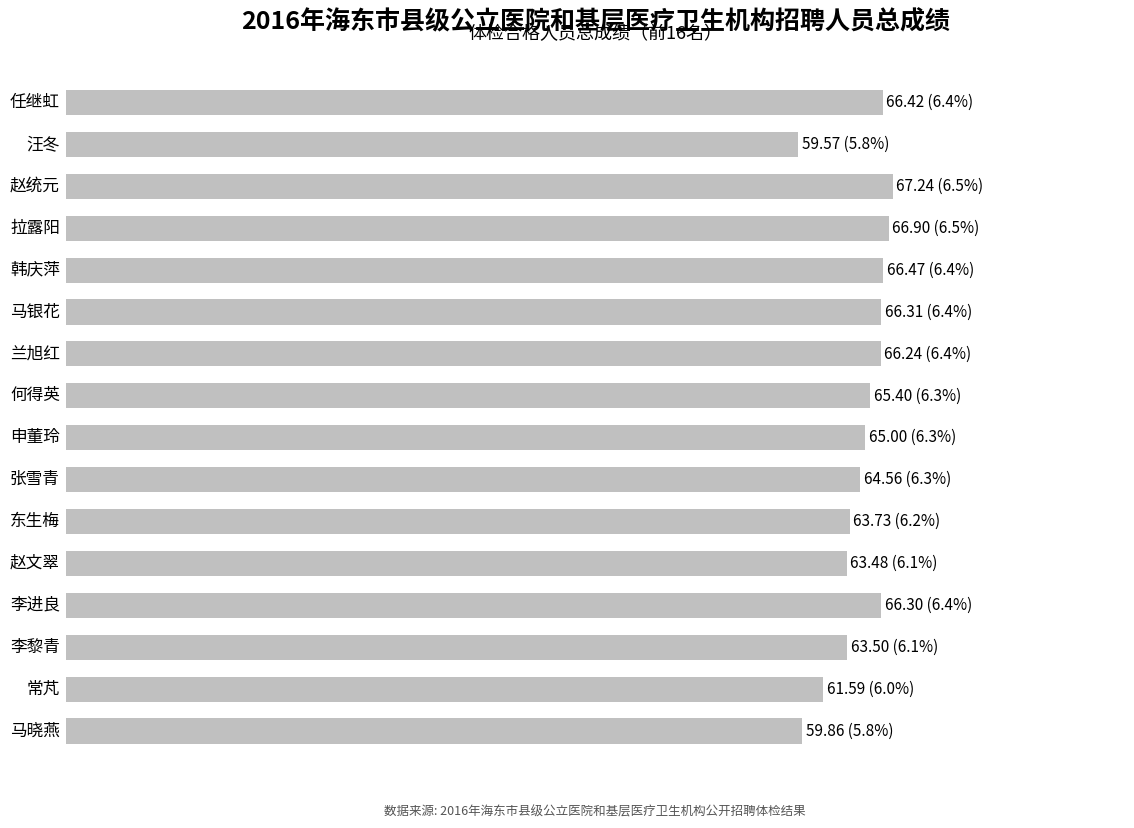

Does the chart contain any negative values?

No